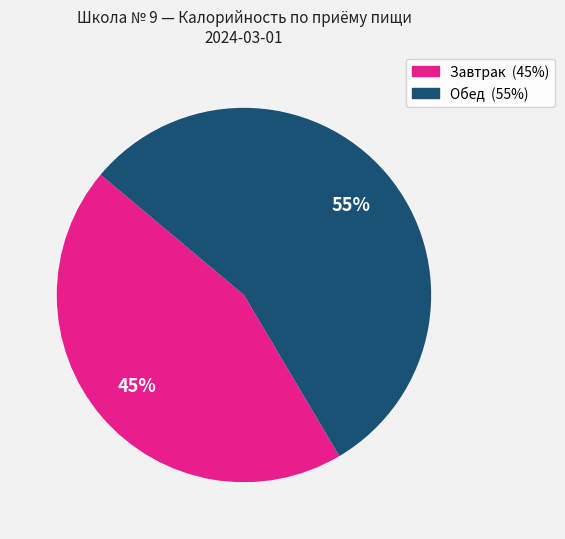

Is there any slice that represents more than half of the pie?

Yes